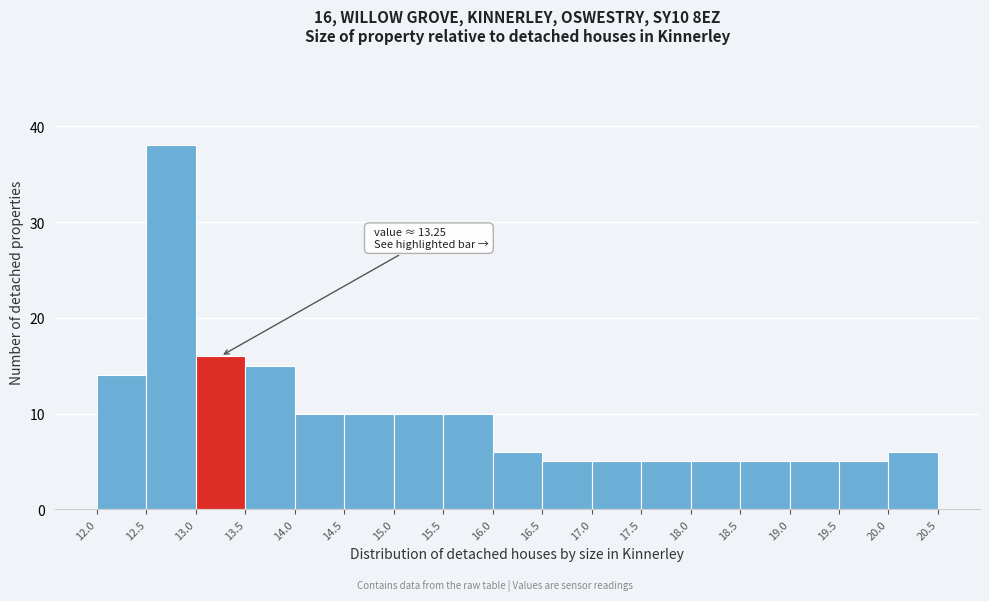

Over which range of the x-axis is the bar tallest?

12.5 to 13.0